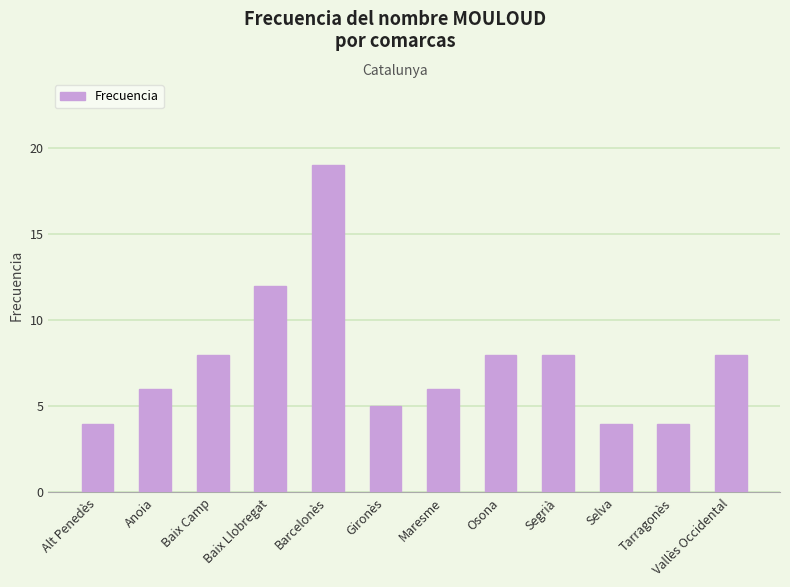

What is the minimum value shown in the chart?

4